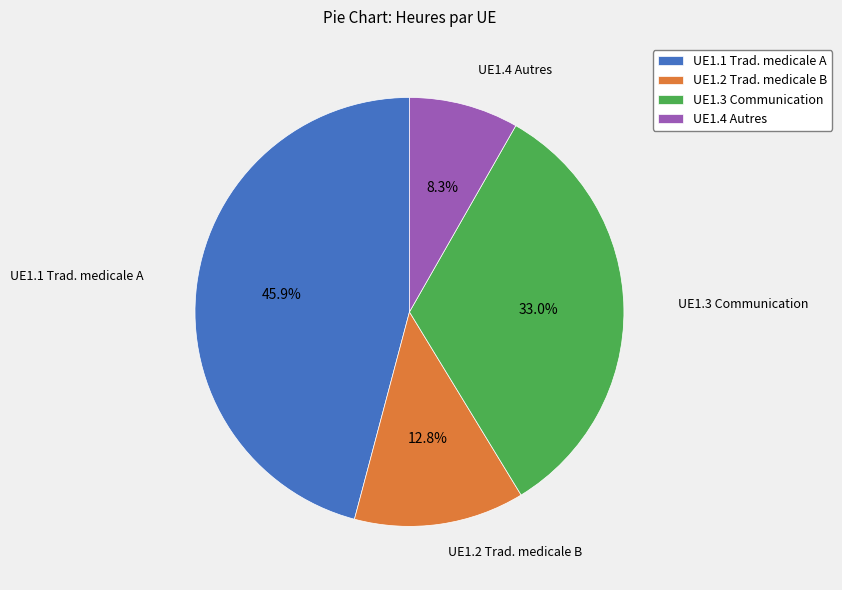

To the nearest percent, what is the average slice percentage?

25%